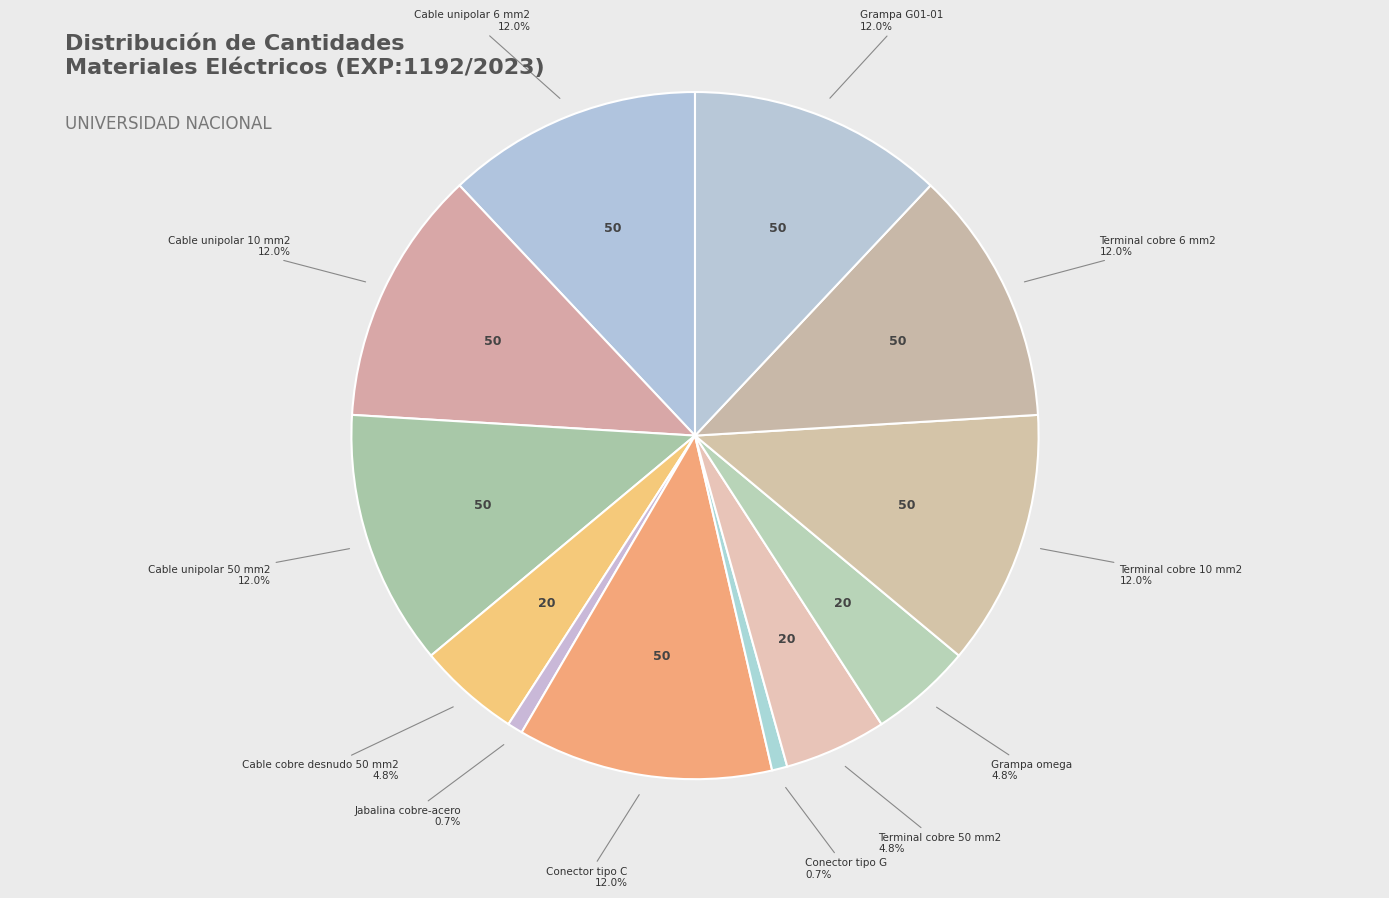

How many segments does this pie chart have?

12